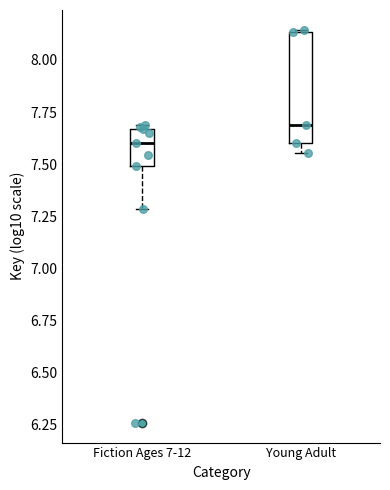

Where is the lower edge of the box for Fiction Ages 7-12 on the y-axis? The values are not printed on the chart, so give them approximately, as read against the axis.

7.50